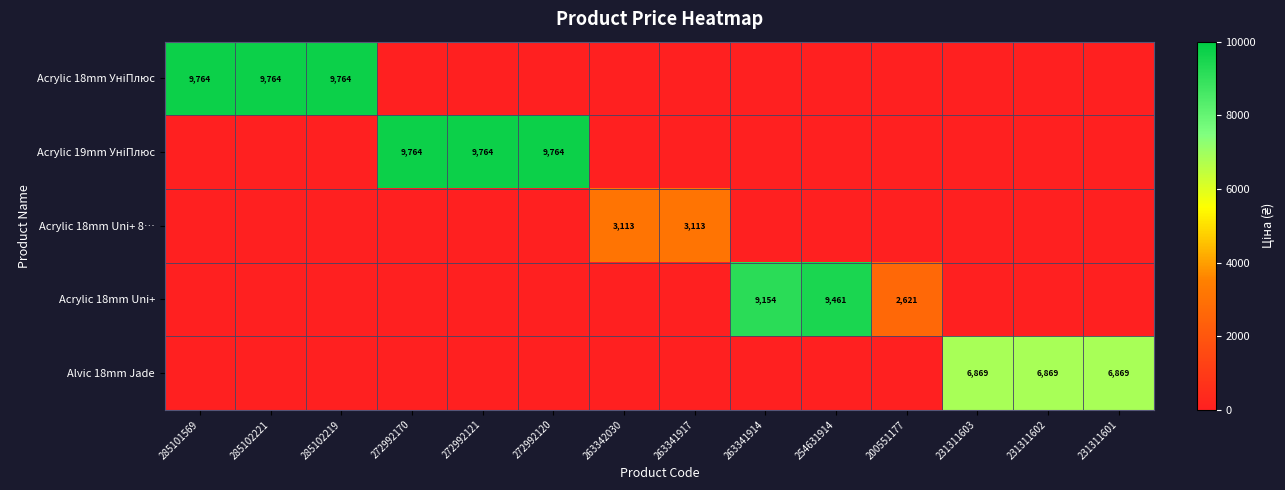

True or false: Alvic 18mm Jade has a value of 10512 at 231311603.

False